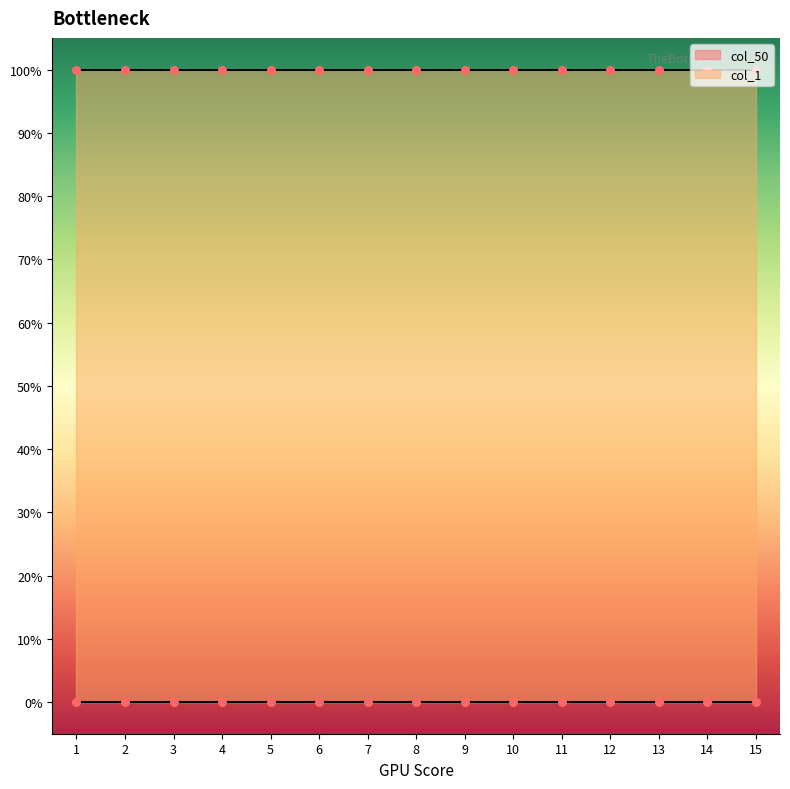

Which series has the largest total across all categories?

col_1